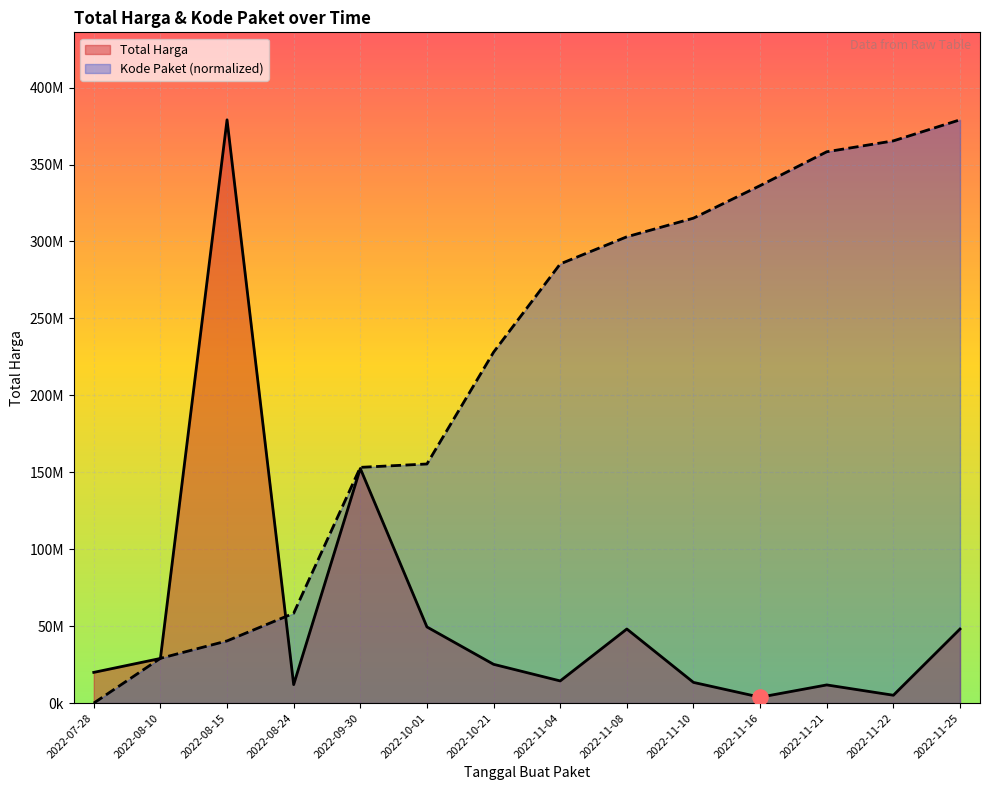

Which series has the largest Y range (max minus min)?

Kode Paket